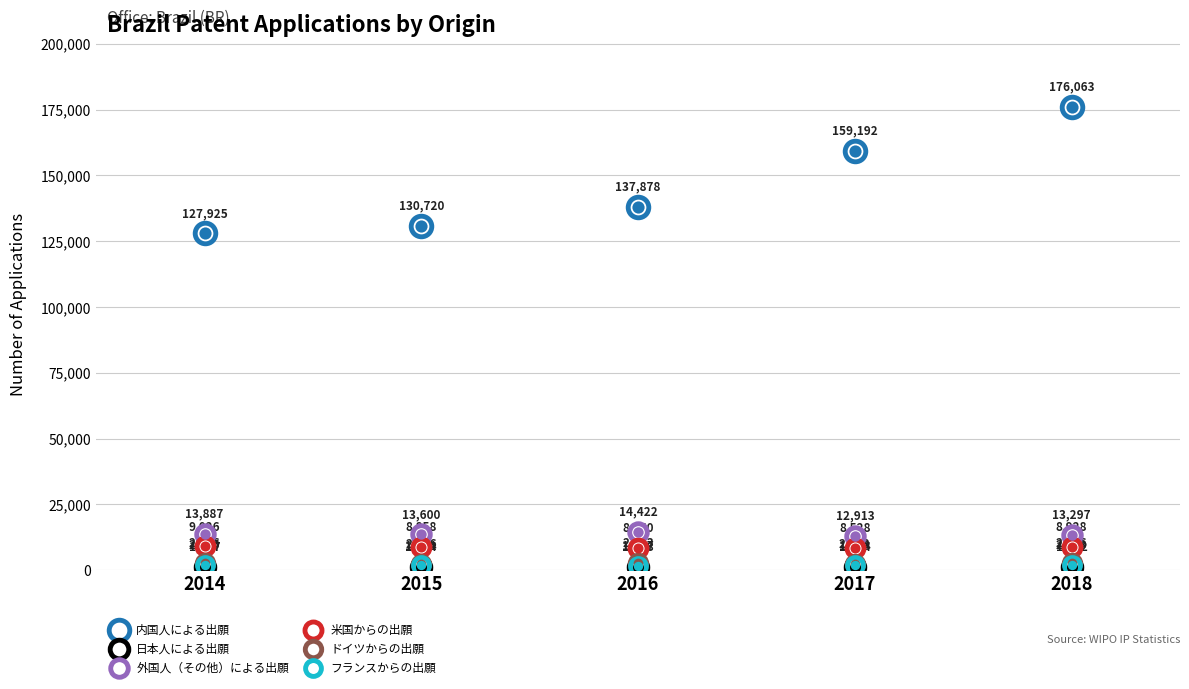

At how many categories does at least one series exceed 117923?

5